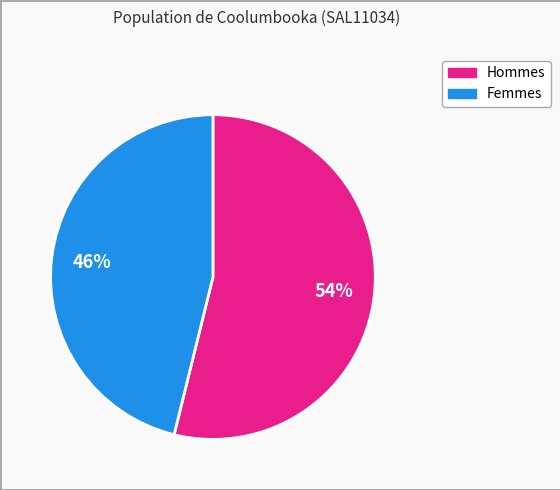

Is there a majority slice in this chart?

Yes